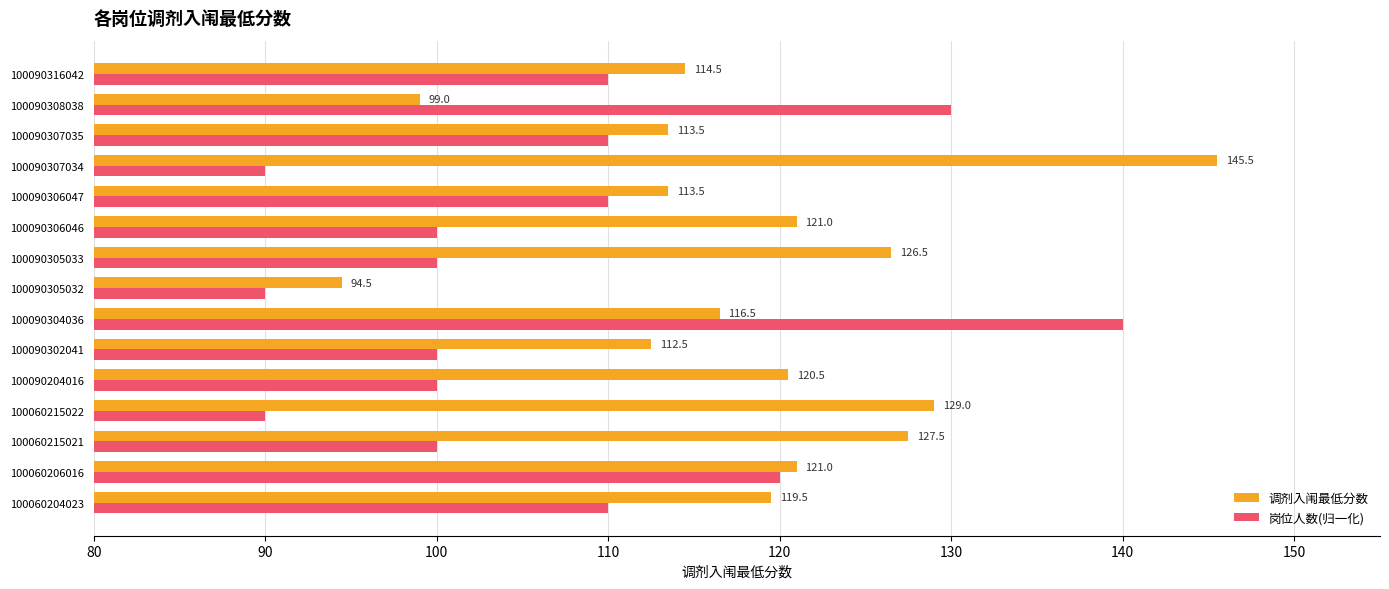

The 调剂入闱最低分数 series shows 194.3 at 100090307035. True or false?

False